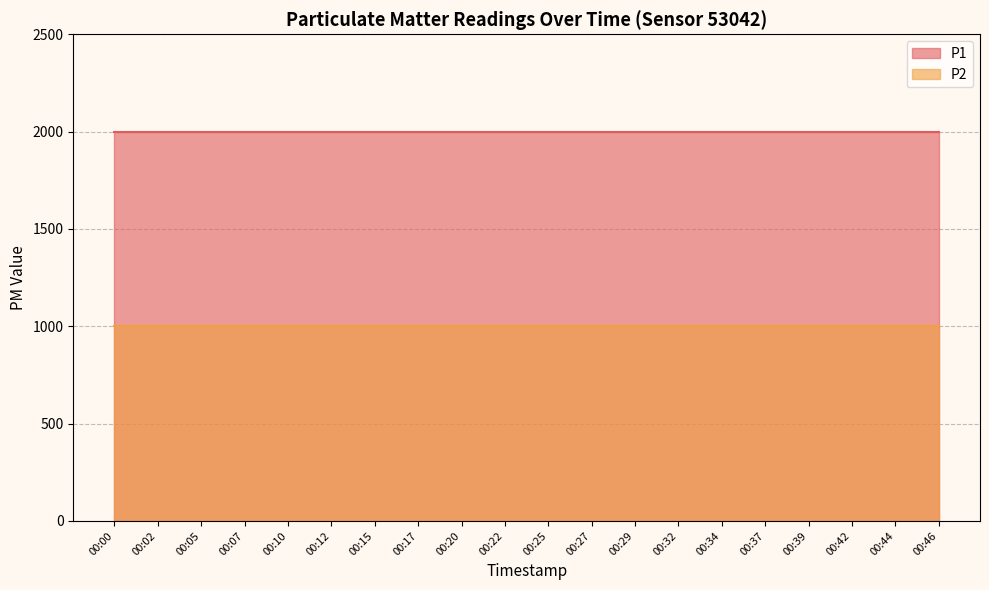

What is the difference between the highest and lowest values at 00:34?

1000.0